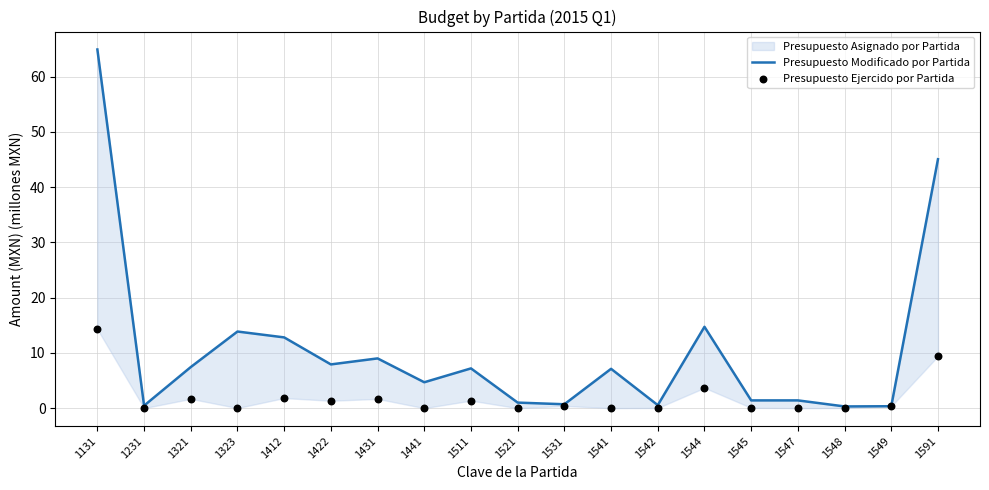

Which series has the largest Y range (max minus min)?

Presupuesto Modificado por Partida